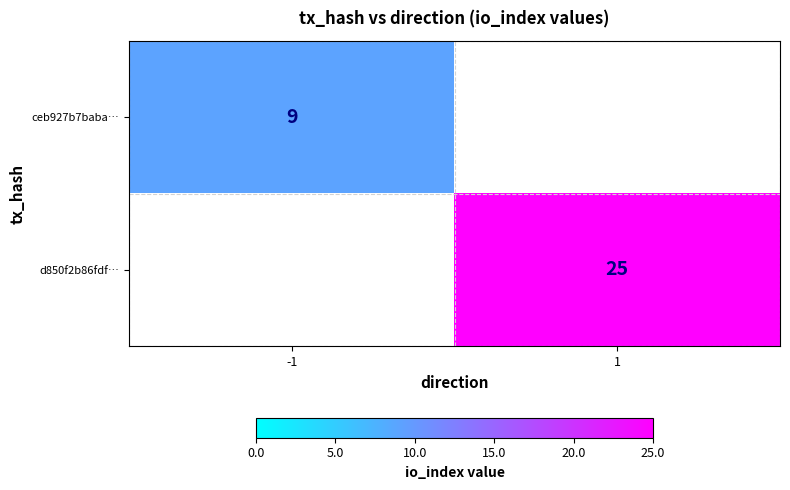

At how many categories does at least one series exceed 16?

1